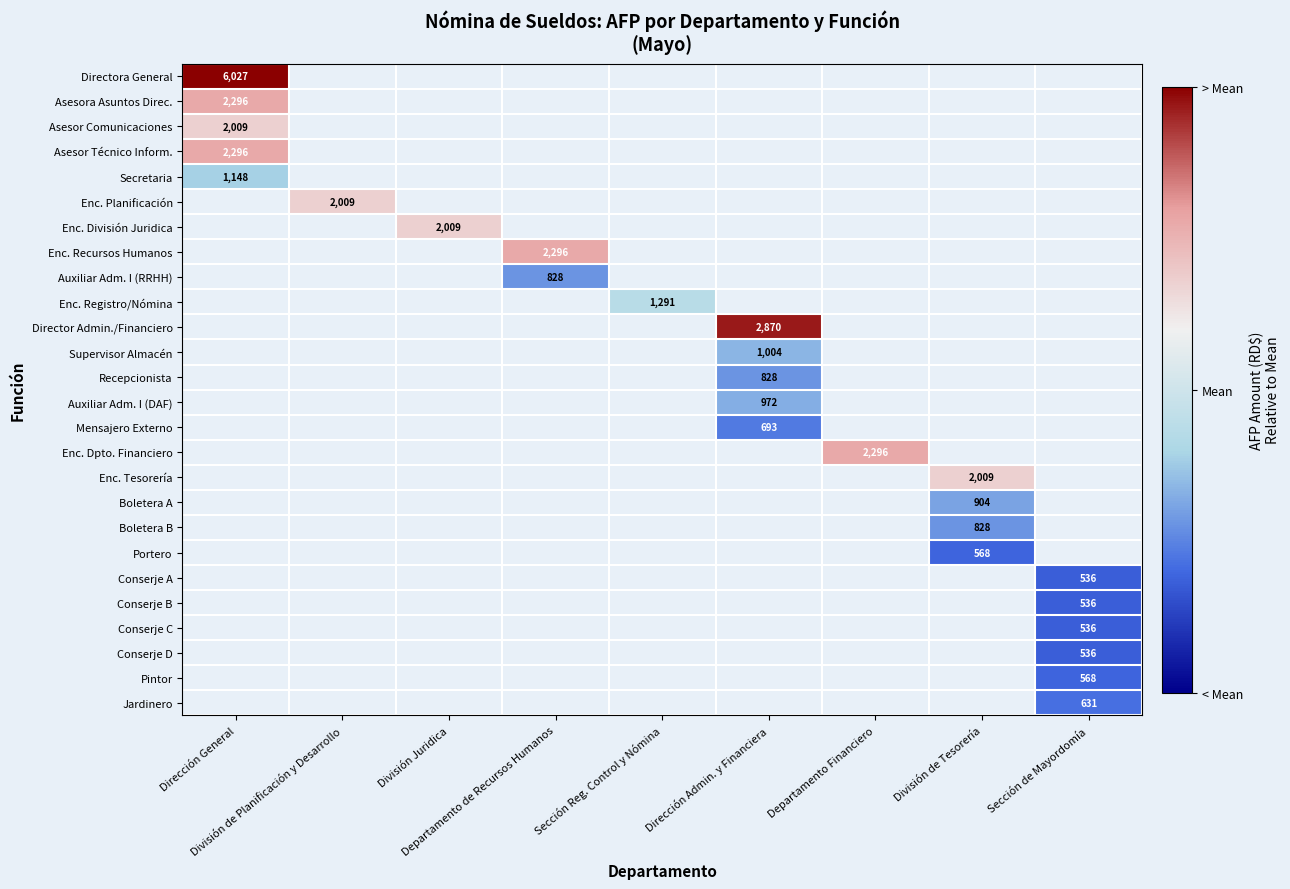

Is the value of Pintor at División de Tesorería greater than the value of Mensajero Externo at División de Tesorería?

No